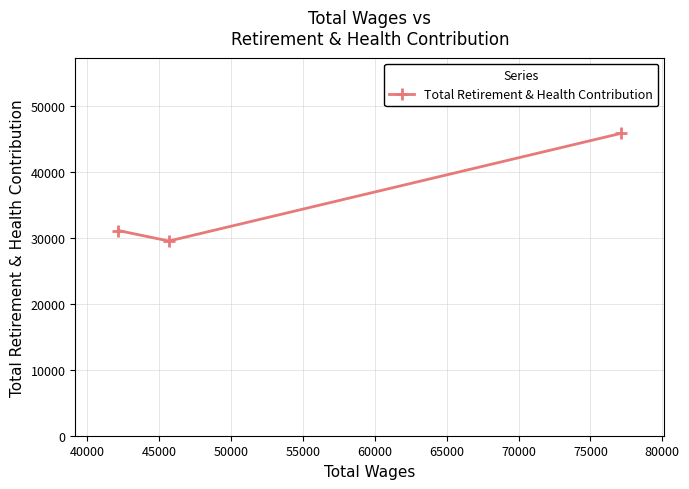

What is the minimum value shown in the chart?

29562